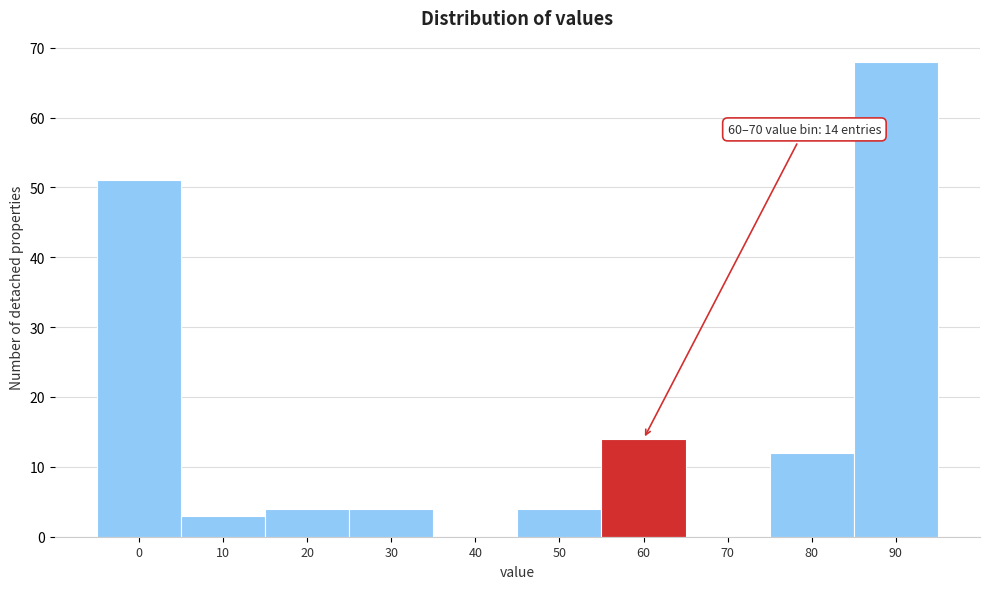

Reading right to left, what are all the values shown in this chart?

90=68	80=12	70=0	60=14	50=4	40=0	30=4	20=4	10=3	0=51